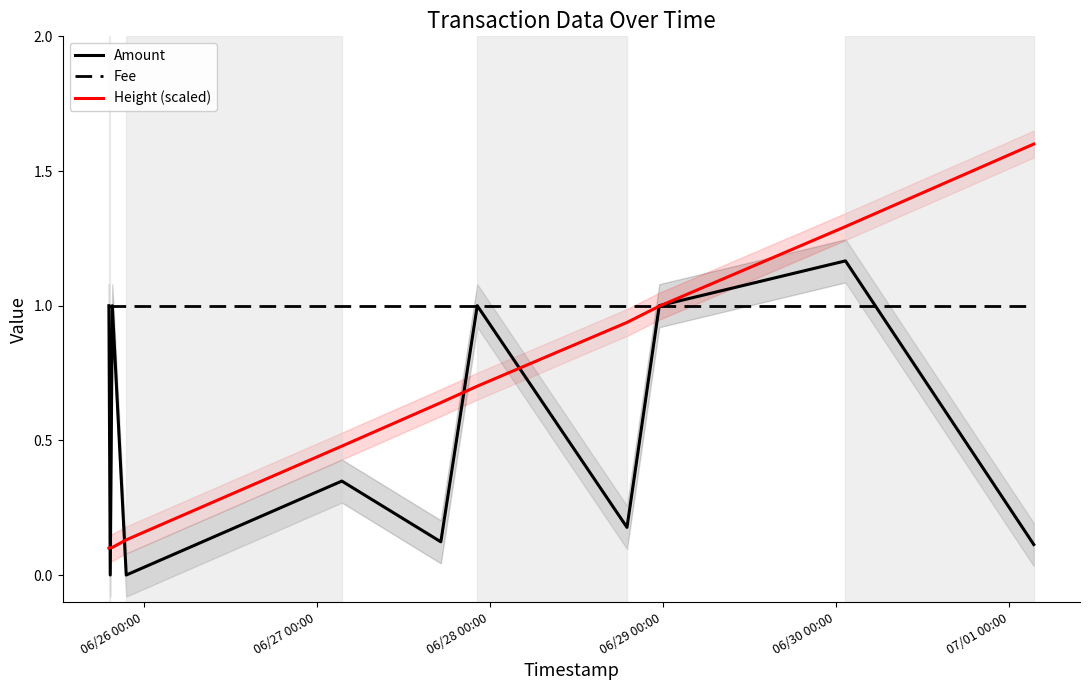

List the series in order of their peak value, lowest first.

Fee, Amount, Height (scaled)